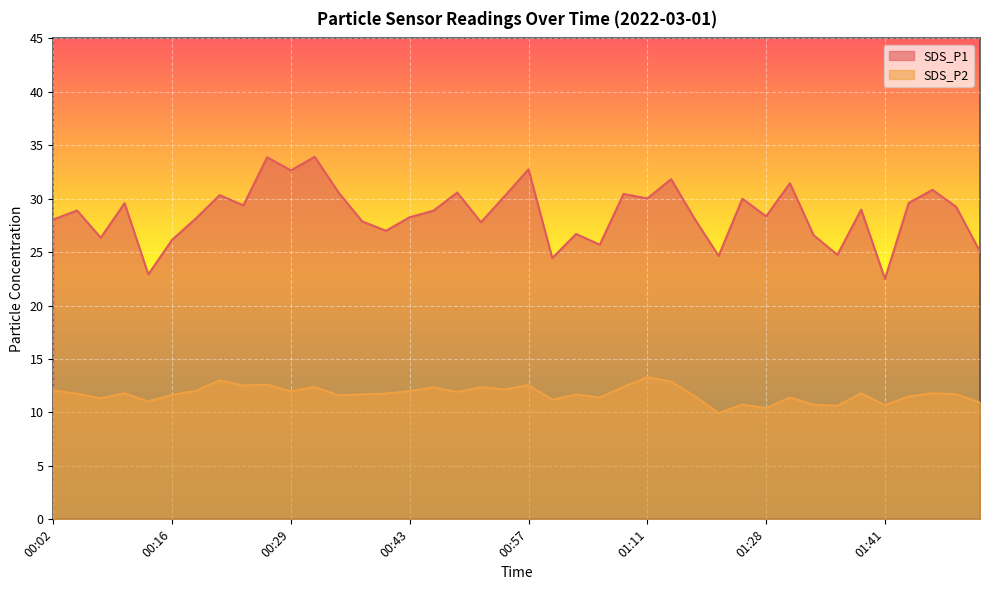

Where does the SDS_P1 series first go above 28?

00:02